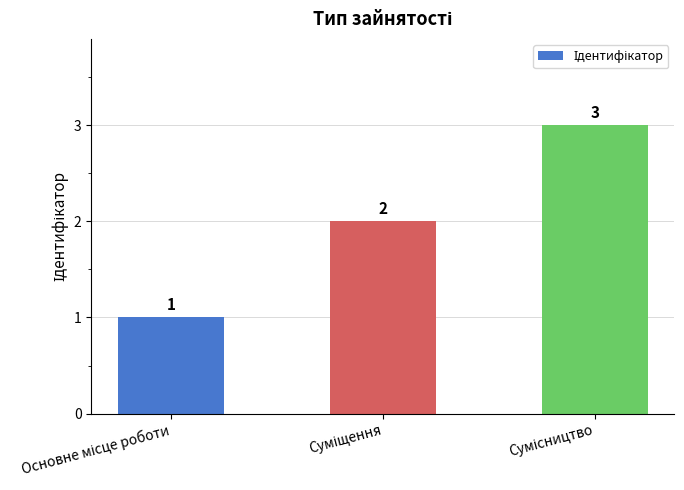

What is the value of the 3rd bar from the left?

3